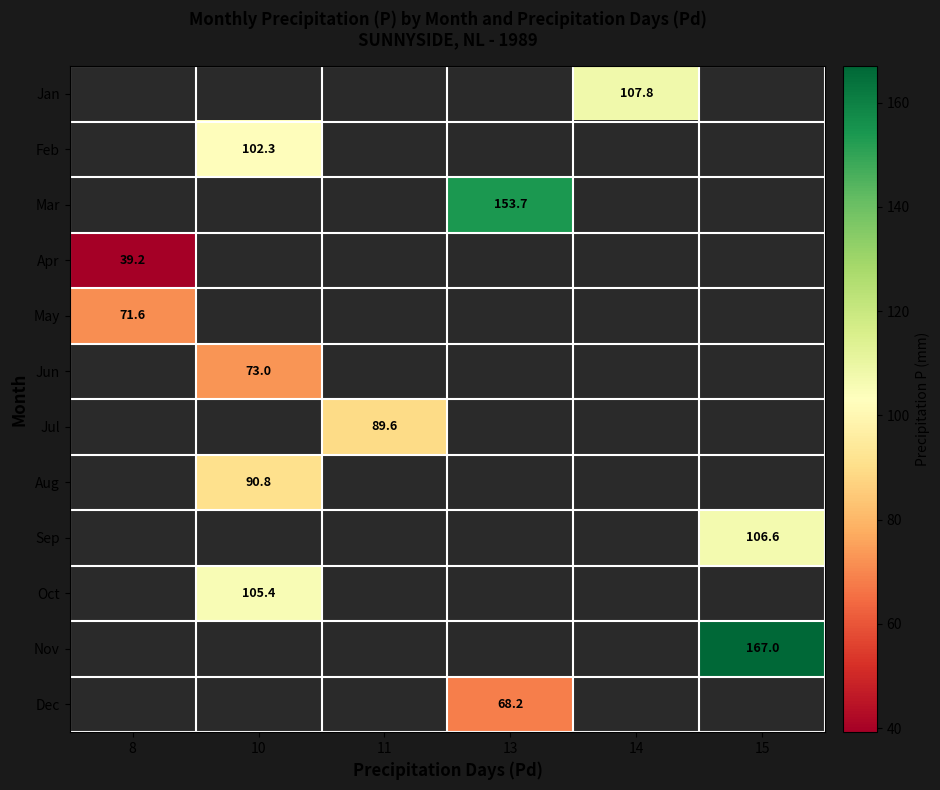

The value of Aug at 10 is 44.7. True or false?

False